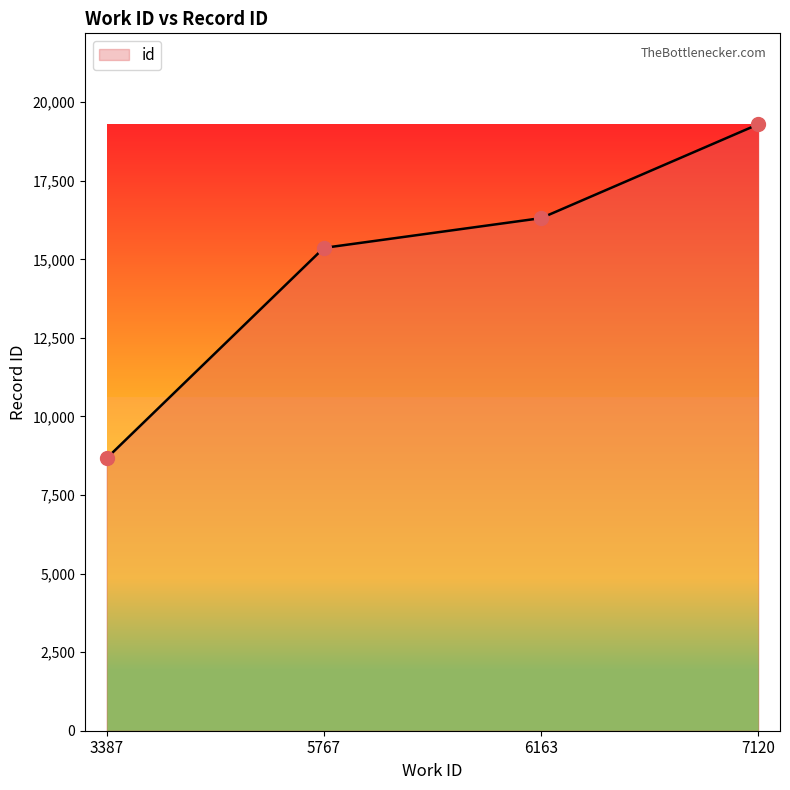

Is it true that the value at 5767 is 24385?

False